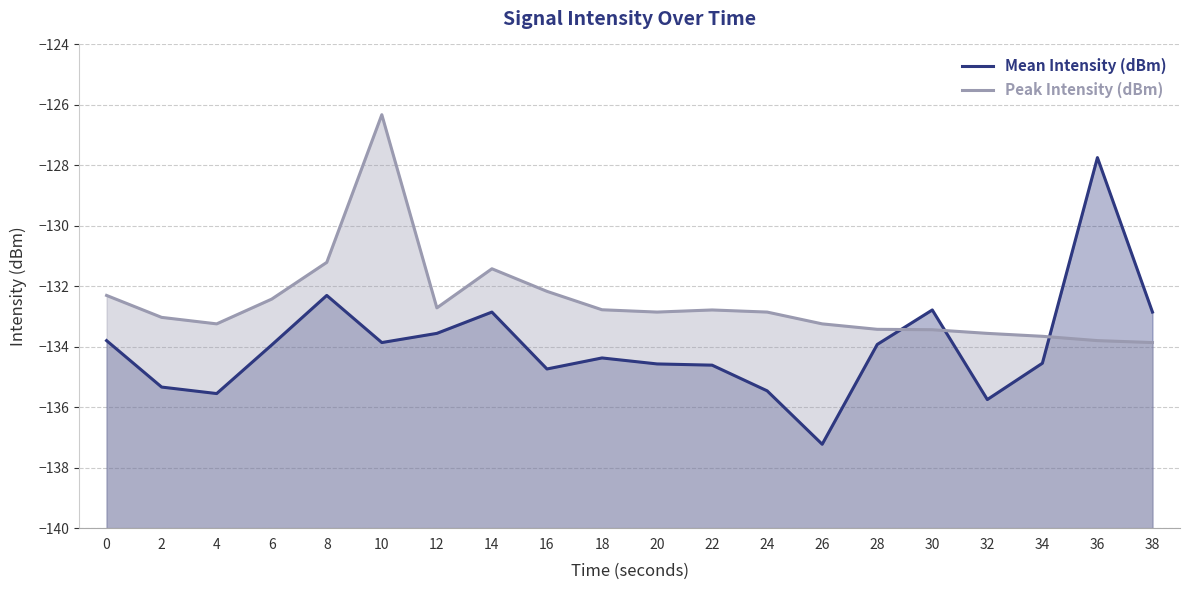

What is the total value across all series at 0?

-266.1